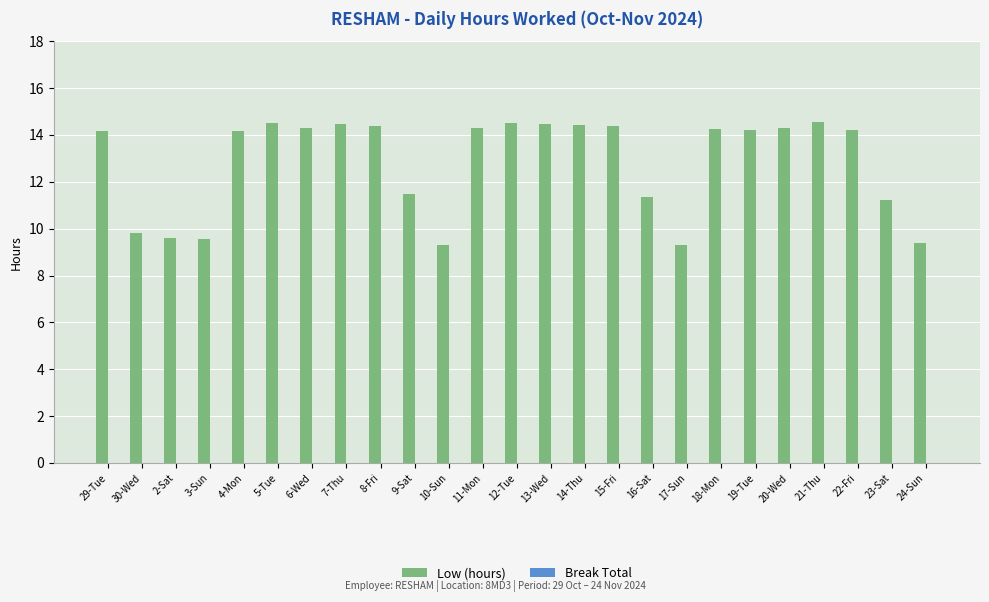

Approximately how many times larger is the value at 15-Fri compared to 21-Thu?

1.0